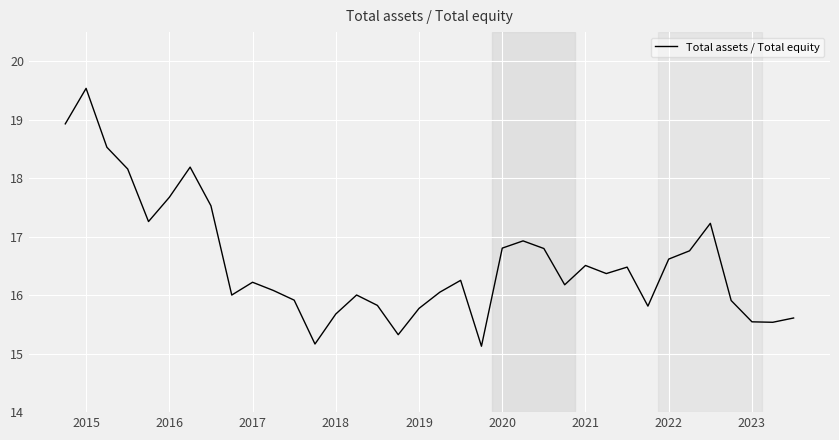

What is the greatest value displayed?

19.5